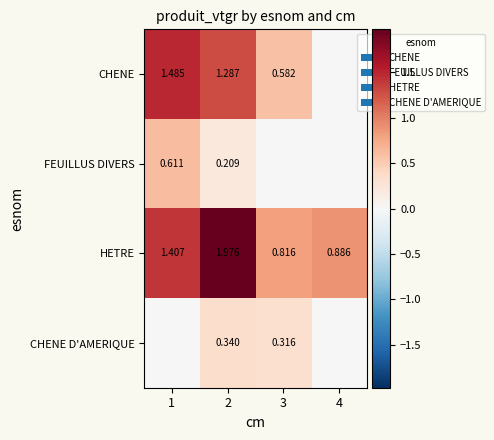

At 2, list the series in order from smallest to largest.

FEUILLUS DIVERS, CHENE D'AMERIQUE, CHENE, HETRE